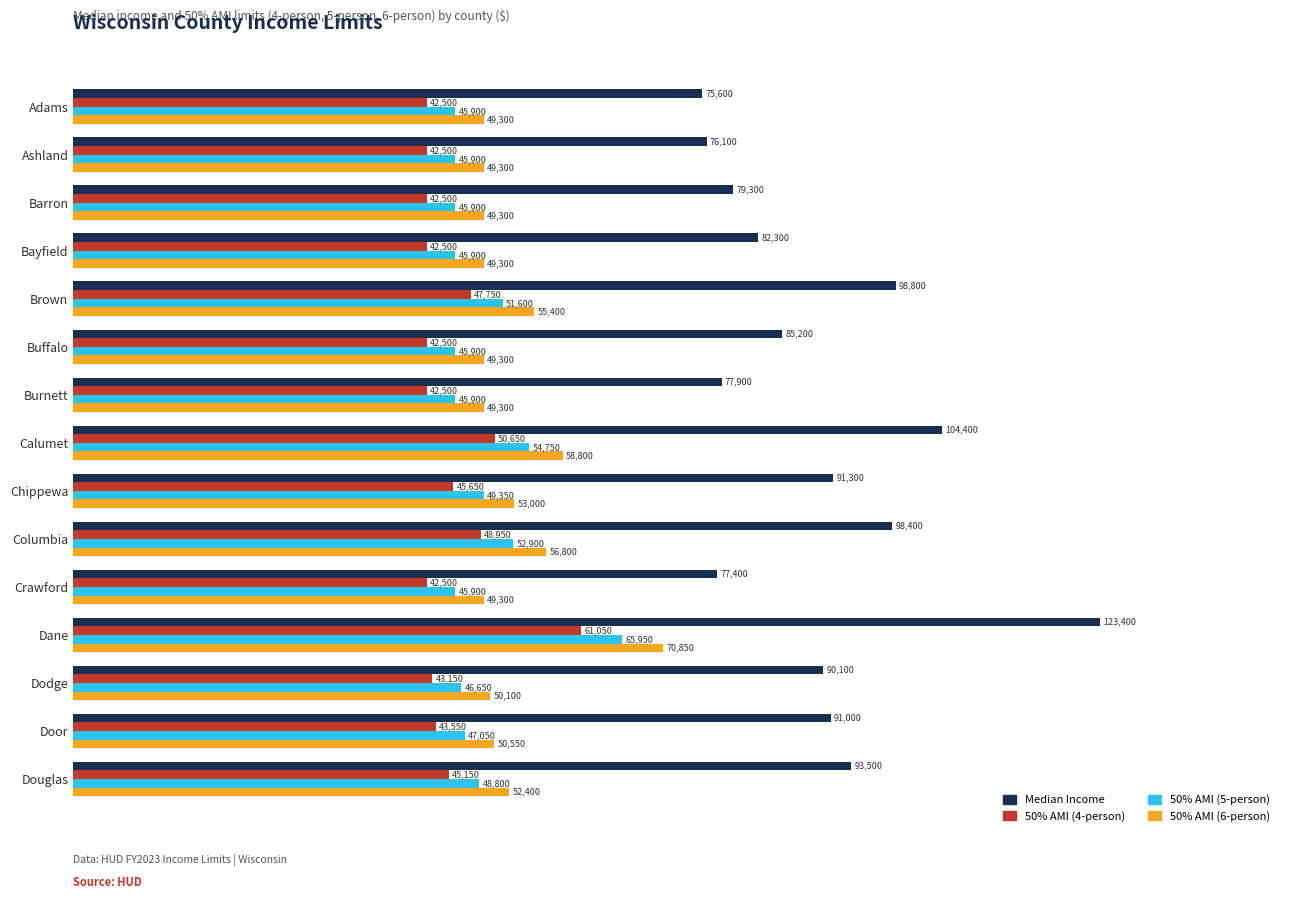

What are all the series names shown in the legend?

Median Income, 50% AMI (4-person), 50% AMI (5-person), 50% AMI (6-person)